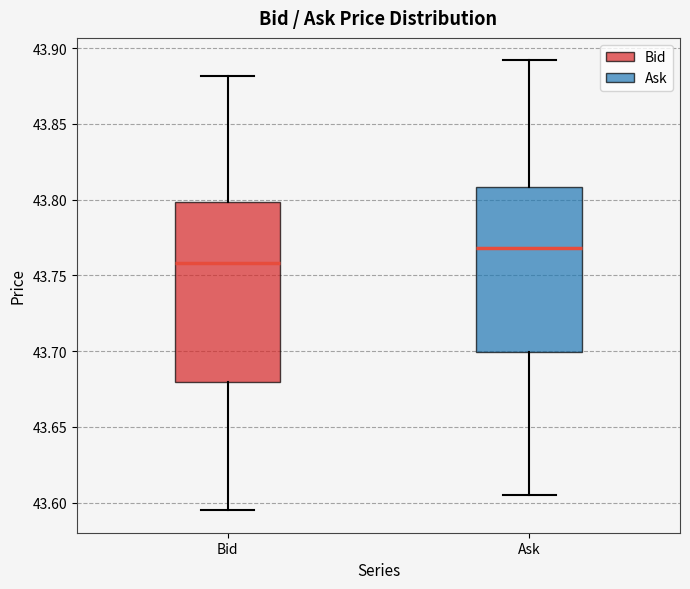

Which box has the lowest median line?

Bid